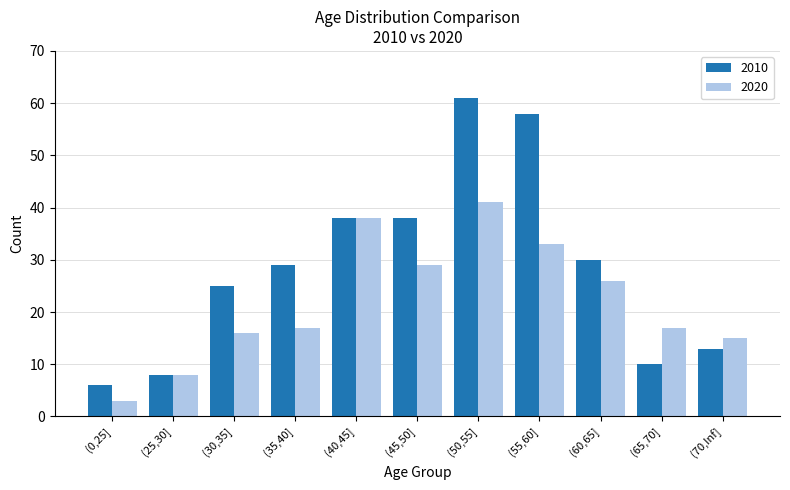

Reading right to left, transcribe all the data shown in this chart.

2010: 13	10	30	58	61	38	38	29	25	8	6
2020: 15	17	26	33	41	29	38	17	16	8	3